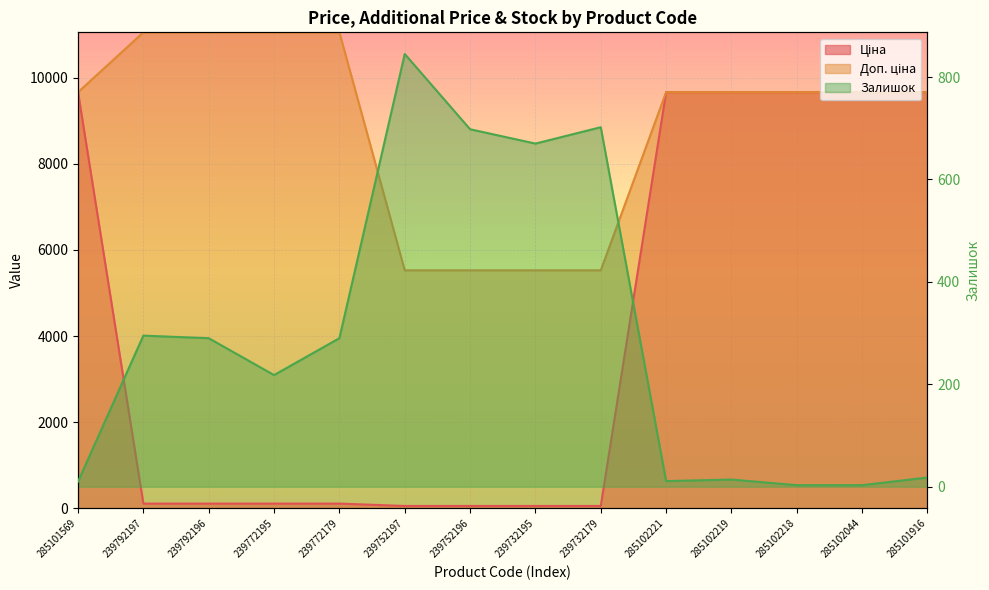

What is the value of the Доп. ціна point at the 14th from the left?

9664.7